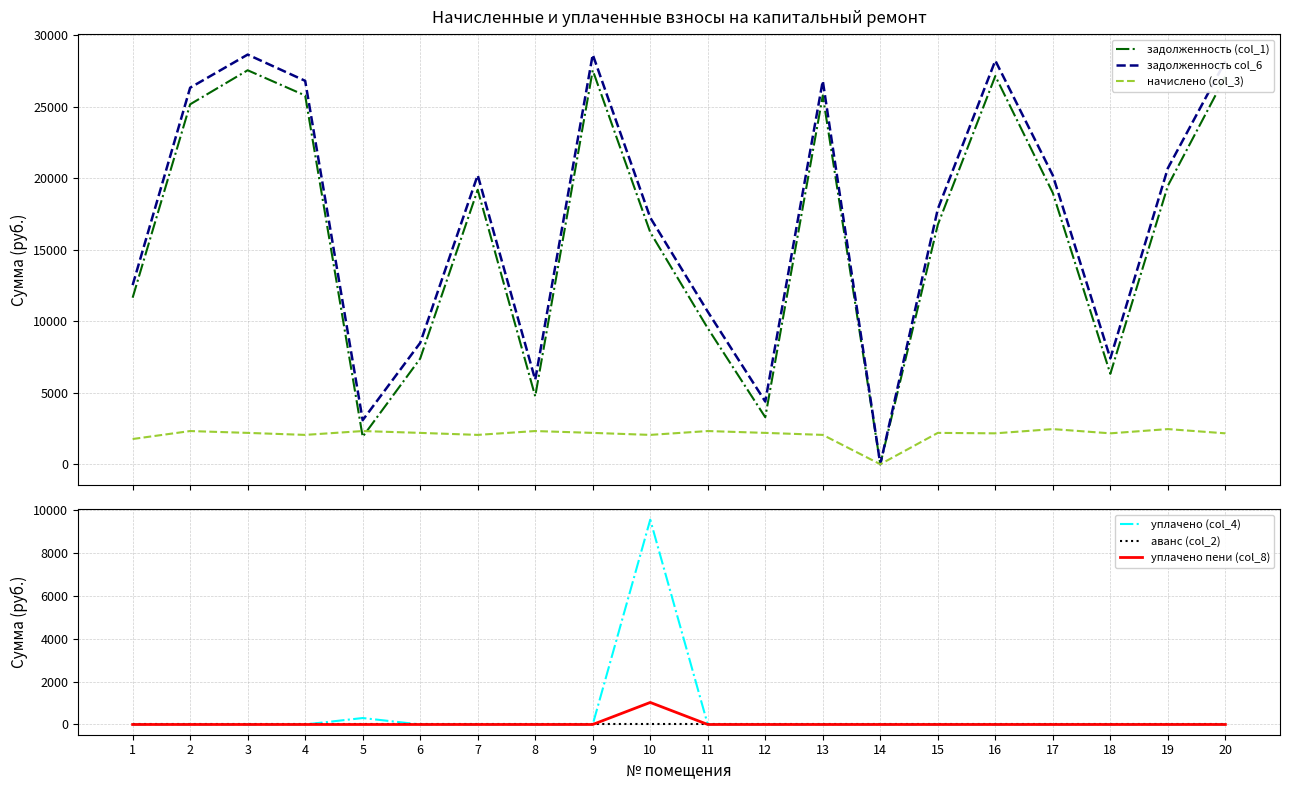

True or false: аванс (col_2) and задолженность col_6 cross at least once.

False